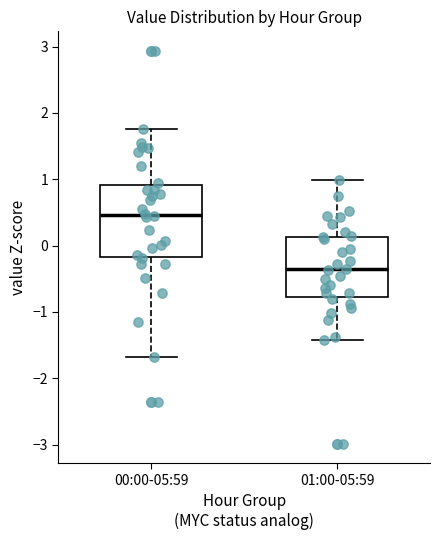

Reading left to right, transcribe this box plot: for each box, give where its median line is, the range the box spans, and where its two whiskers end, as read against the y-axis. The values are not printed on the chart, so give them approximately, as read against the axis.

00:00-05:59: median 0.5, box -0.2 to 0.9, whiskers -1.7 to 1.8
01:00-05:59: median -0.4, box -0.8 to 0.1, whiskers -1.4 to 1.0